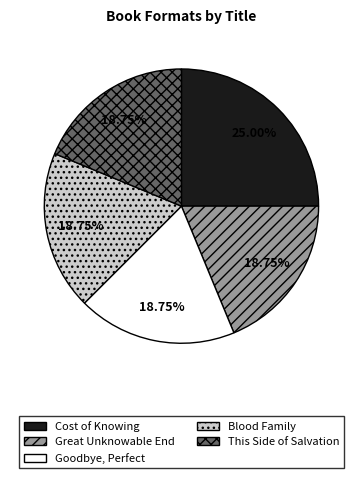

The Blood Family slice represents 25% of the pie. True or false?

False